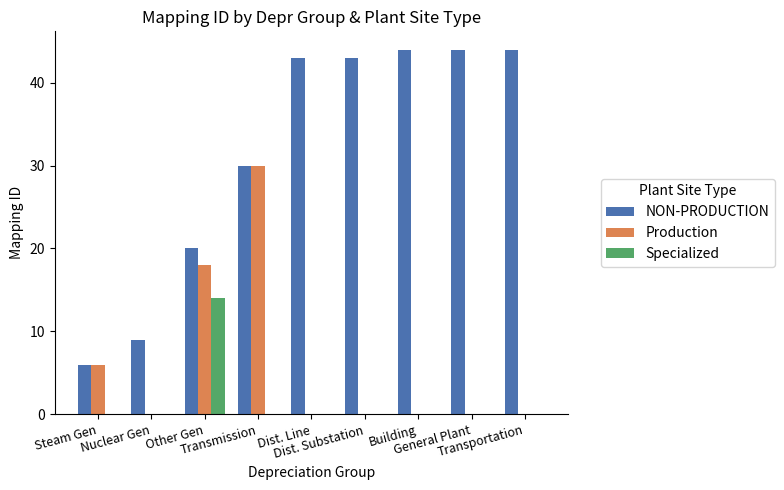

What is the total value across all series at Dist. Line?

43